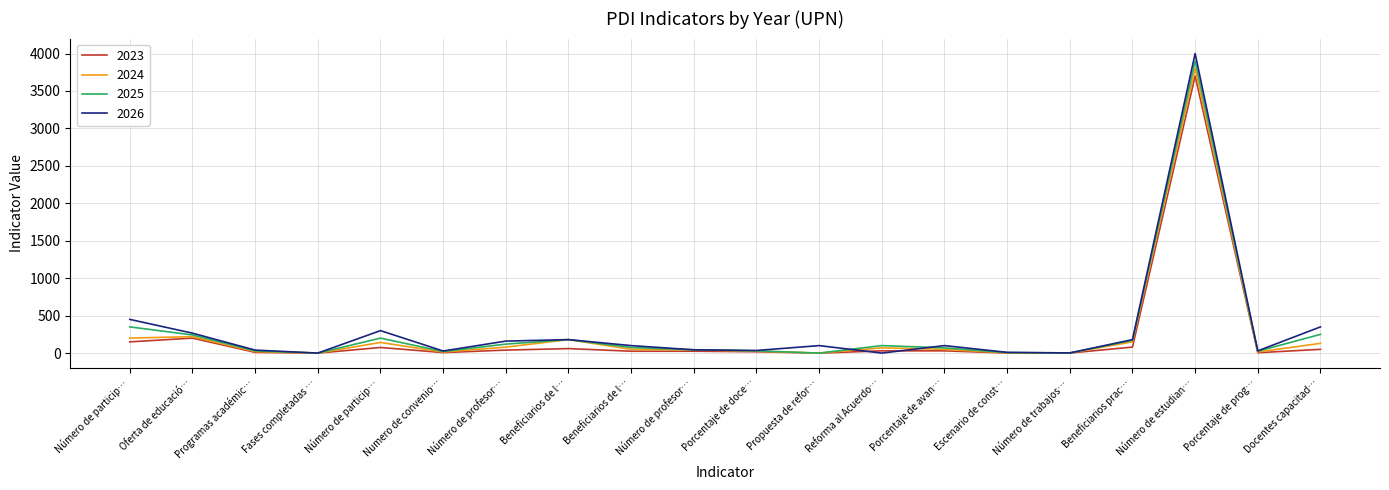

True or false: 2023 has more than 2 interior local peaks.

True